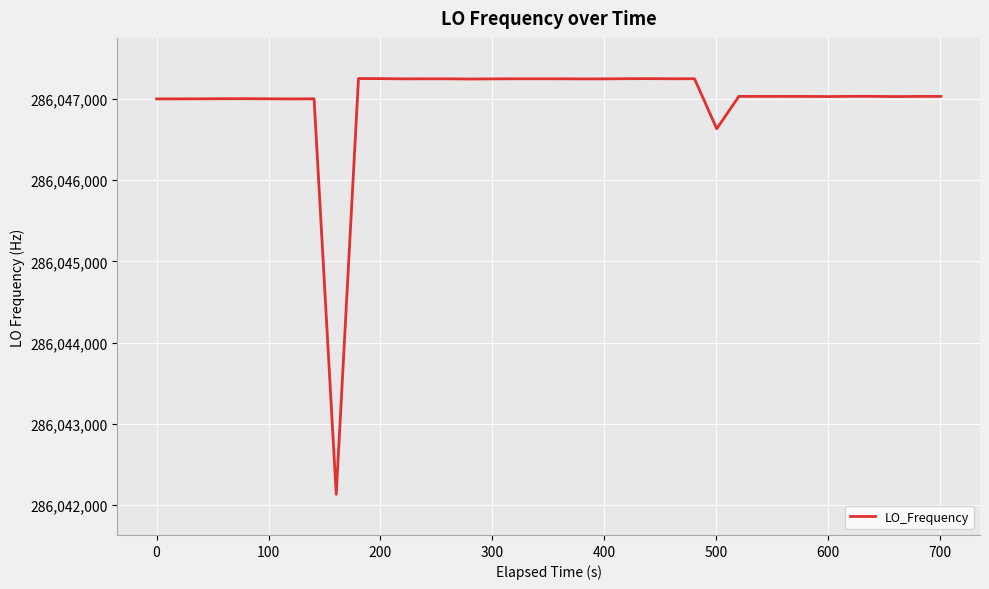

How many lines are shown in the chart?

1